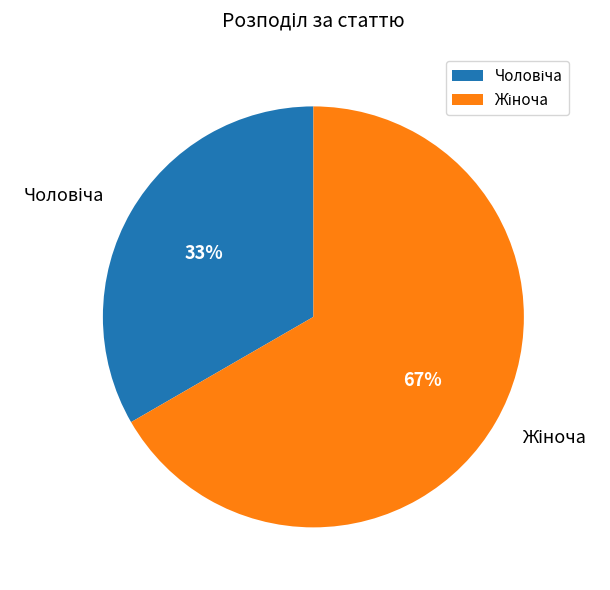

Is there any slice that represents more than half of the pie?

Yes